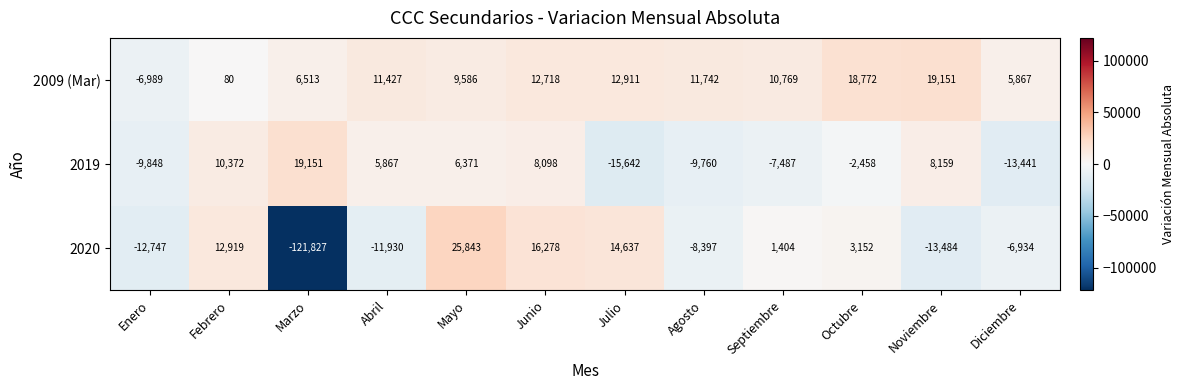

At Enero, list the series in order from largest to smallest.

2009 (Mar), 2019, 2020